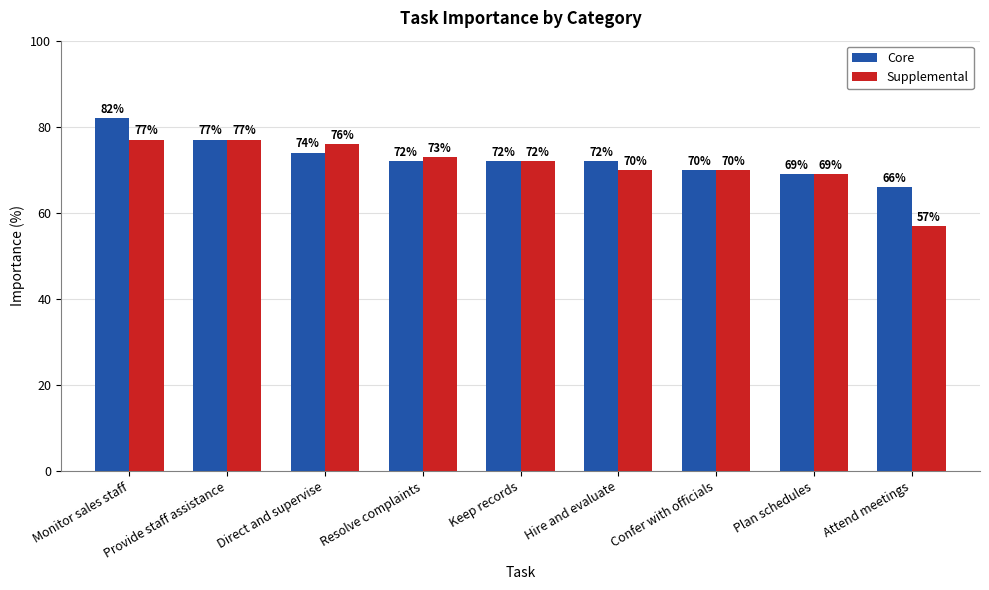

How many data points in Core are less than 72?

3